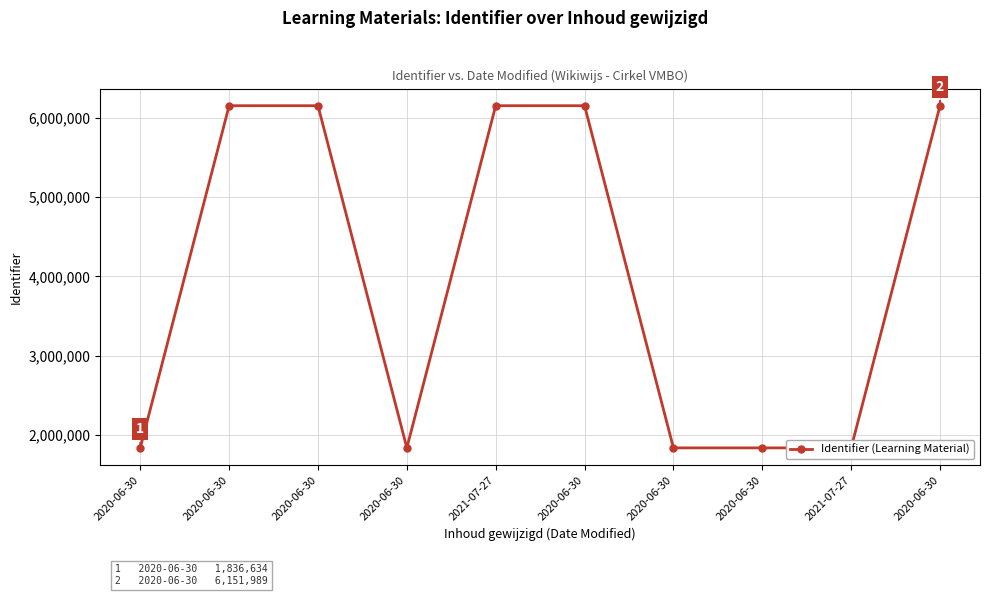

What is the sum of all values?

39943151